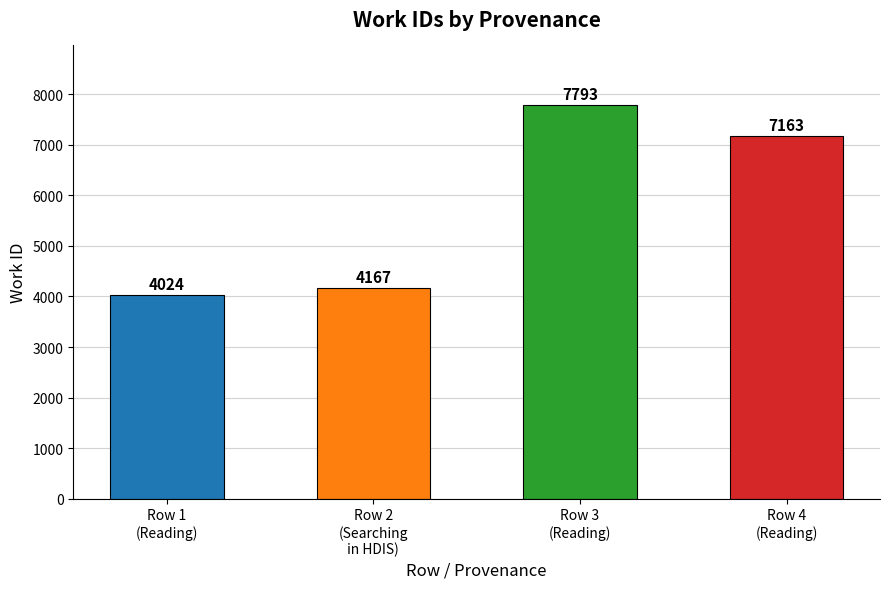

What is the ratio of the value at Row 1
(Reading) to the value at Row 4
(Reading)?

0.6